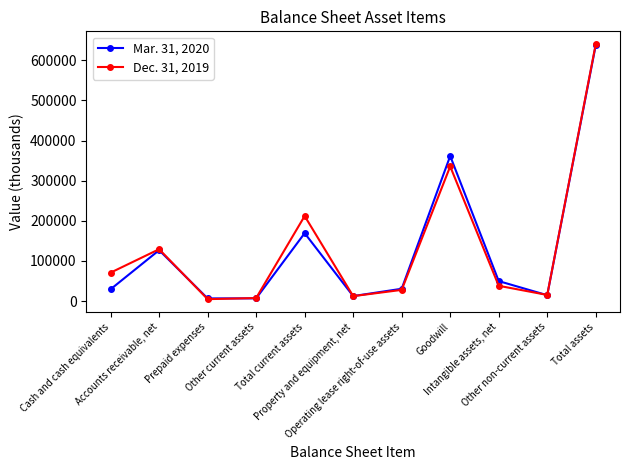

What is the greatest value displayed?

640492